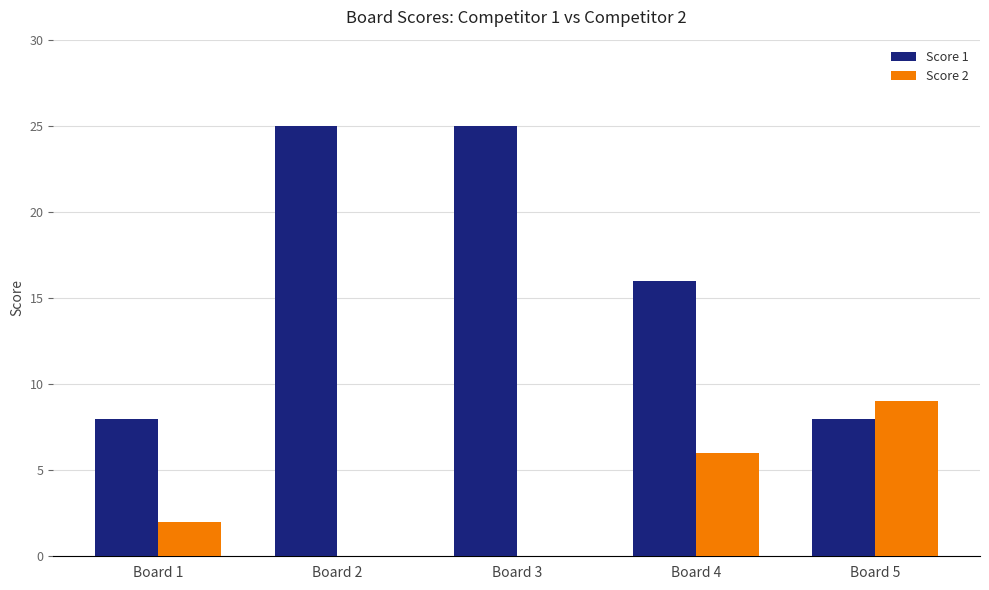

What are all the series names shown in the legend?

Score 1, Score 2